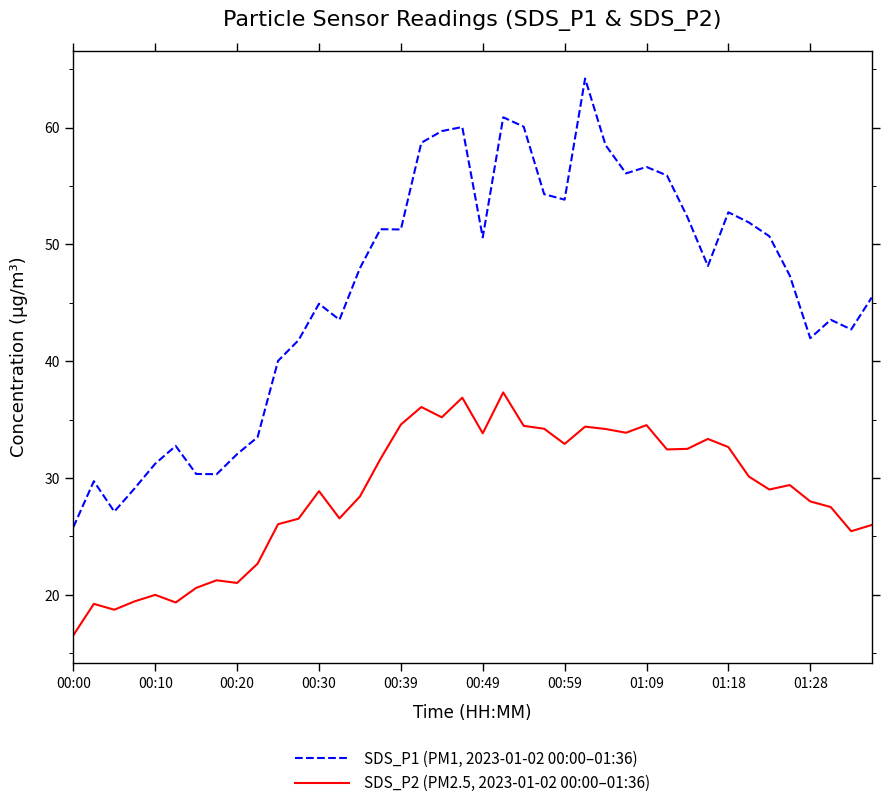

True or false: SDS_P1 (PM1, 2023-01-02 00:00–01:36) and SDS_P2 (PM2.5, 2023-01-02 00:00–01:36) intersect in this chart.

False